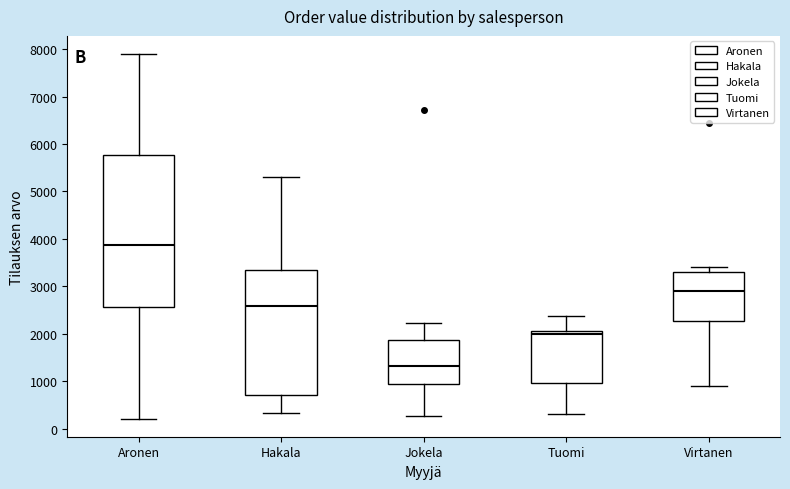

Comparing the boxes themselves (not the whiskers), which one is the tallest?

Aronen